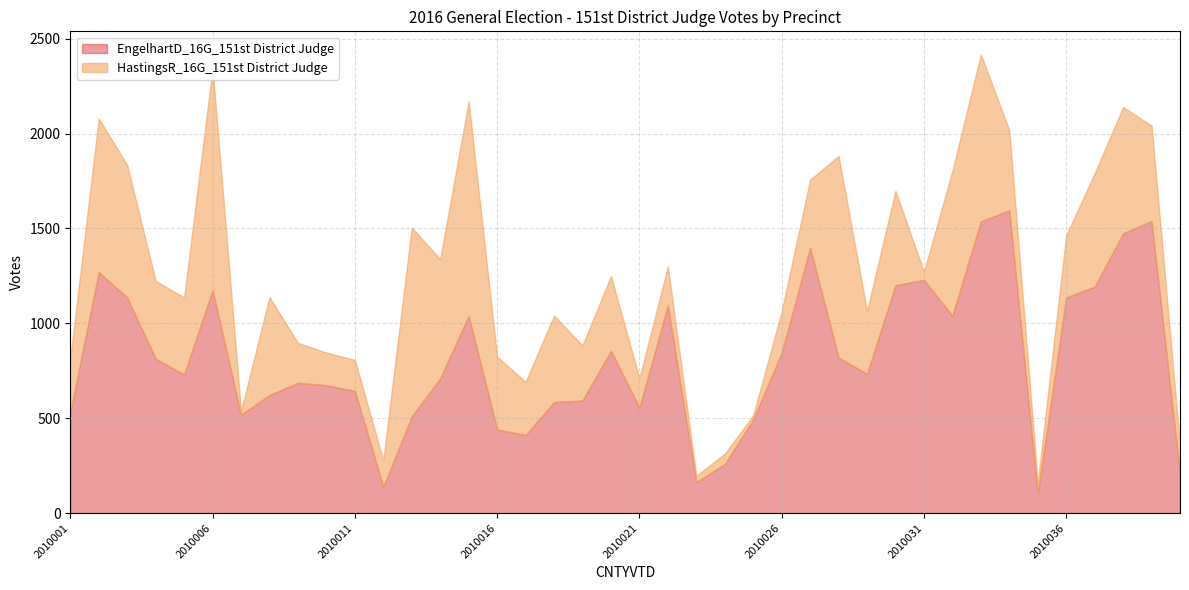

What is the difference between the highest and lowest values at 2010035?

51